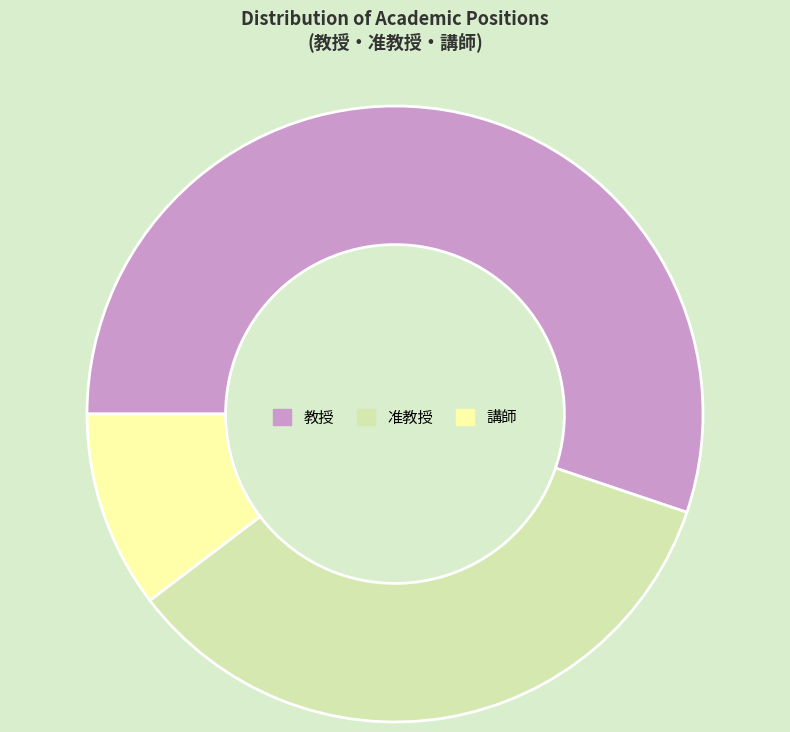

Is it true that 准教授 is 44% of the pie?

False